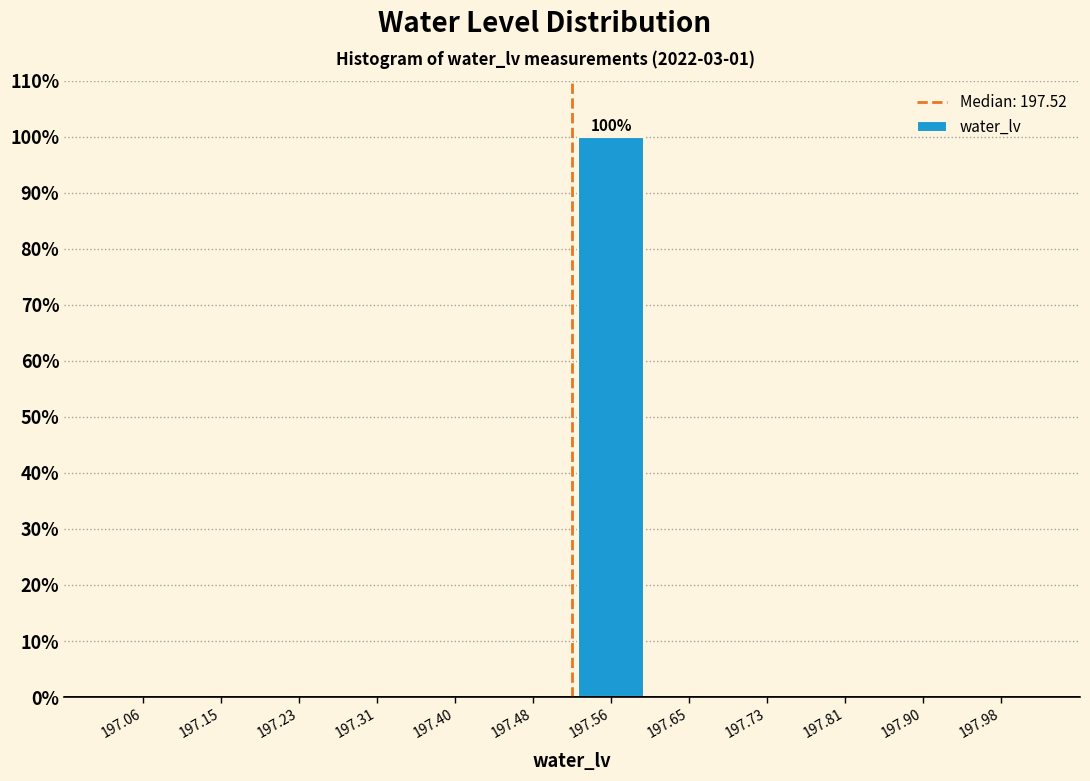

Which range on the x-axis has the tallest bar?

197.52 to 197.60